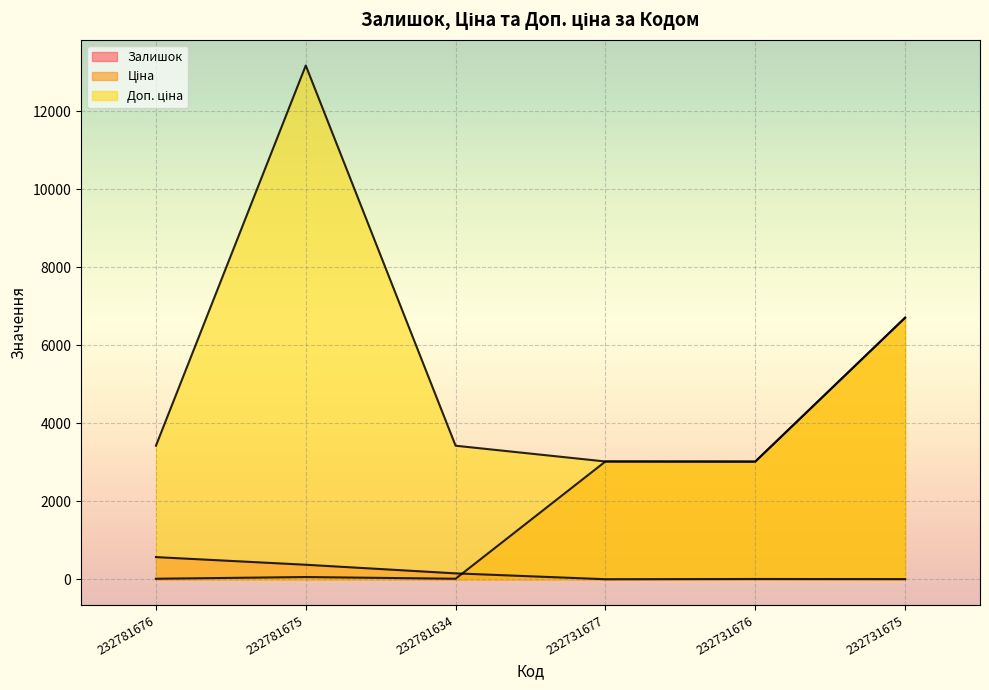

Which series has the largest total across all categories?

Доп. ціна